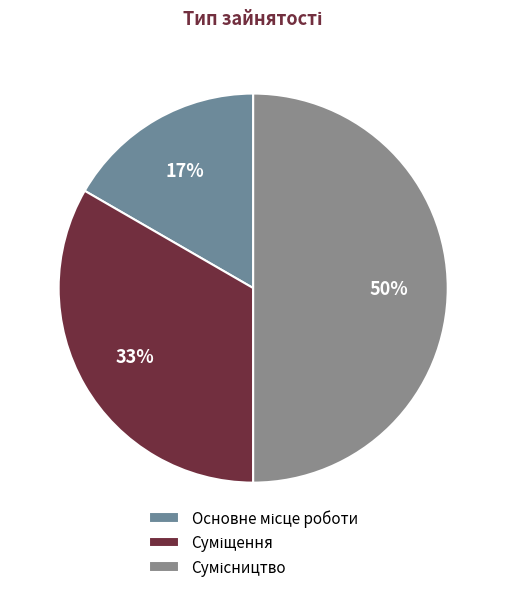

Is Суміщення the majority of the pie?

No